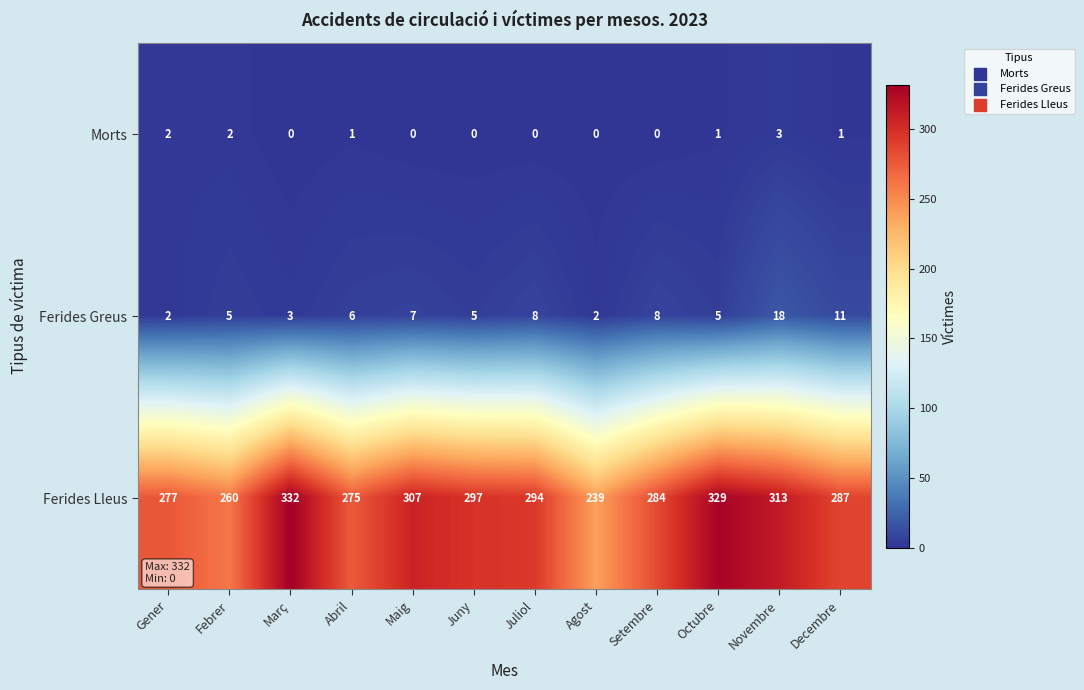

How many data points does each series have?

12